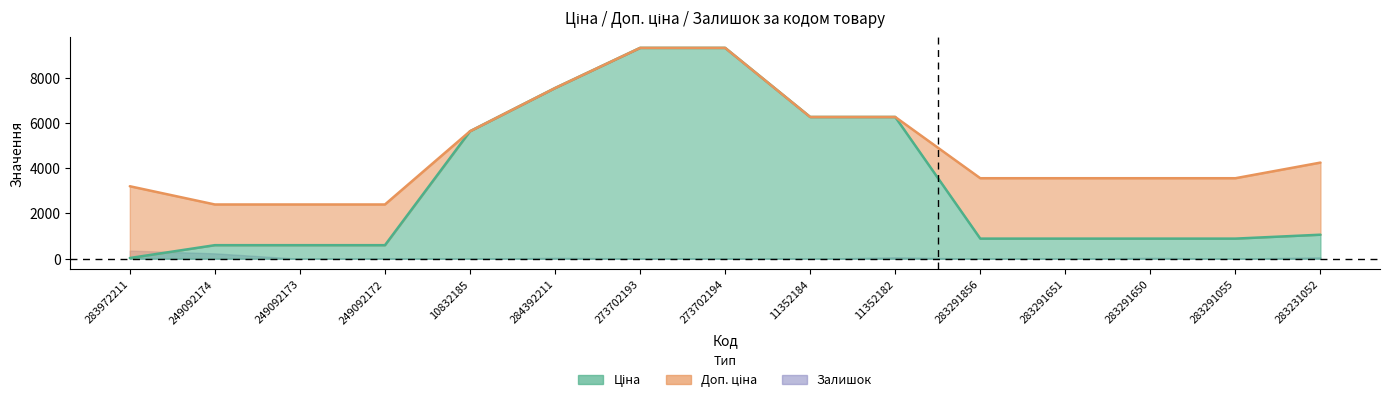

Which series has the largest total across all categories?

Доп. ціна